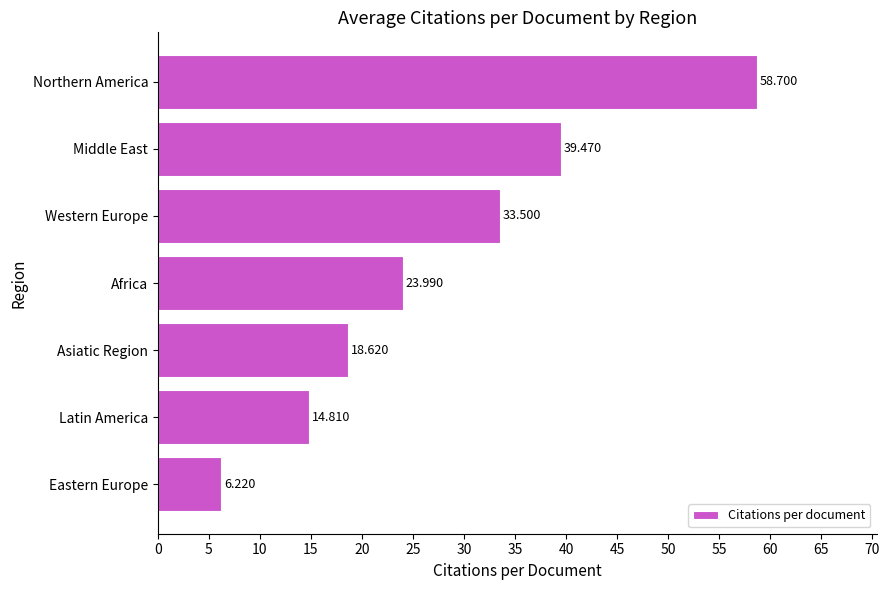

What is the average value?

27.9